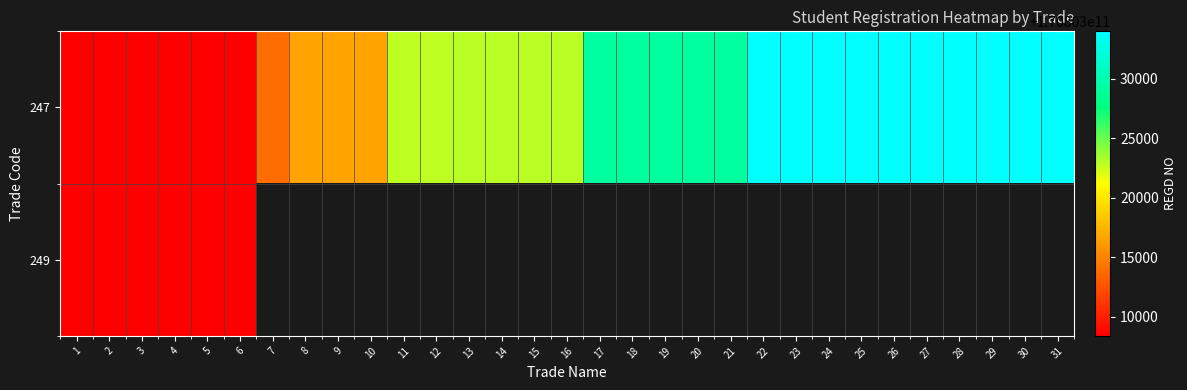

Reading left to right, what are all the values shown in this chart?

247: 1=170803008403	2=170803008404	3=170803008405	4=170803008406	5=170803008408	6=170803008409	7=170803013809	8=170803016688	9=170803016689	10=170803016690	11=170803022869	12=170803022870	13=170803022953	14=170803022954	15=170803022960	16=170803022961	17=170803029144	18=170803029145	19=170803029147	20=170803029148	21=170803029151	22=170803033948	23=170803033949	24=170803033950	25=170803033952	26=170803033954	27=170803033955	28=170803033956	29=170803033957	30=170803033967	31=170803033968
249: 1=170803008431	2=170803008432	3=170803008433	4=170803008434	5=170803008435	6=170803008436	7=0	8=0	9=0	10=0	11=0	12=0	13=0	14=0	15=0	16=0	17=0	18=0	19=0	20=0	21=0	22=0	23=0	24=0	25=0	26=0	27=0	28=0	29=0	30=0	31=0